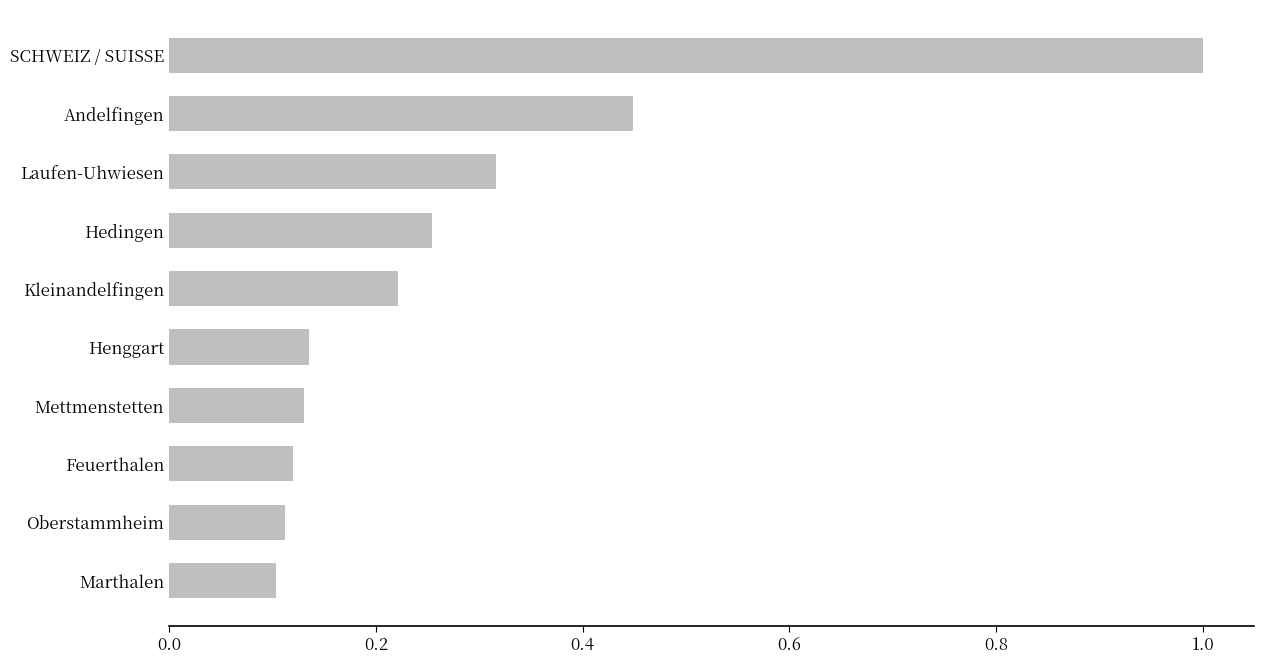

What is the difference between the maximum and minimum values?

0.9